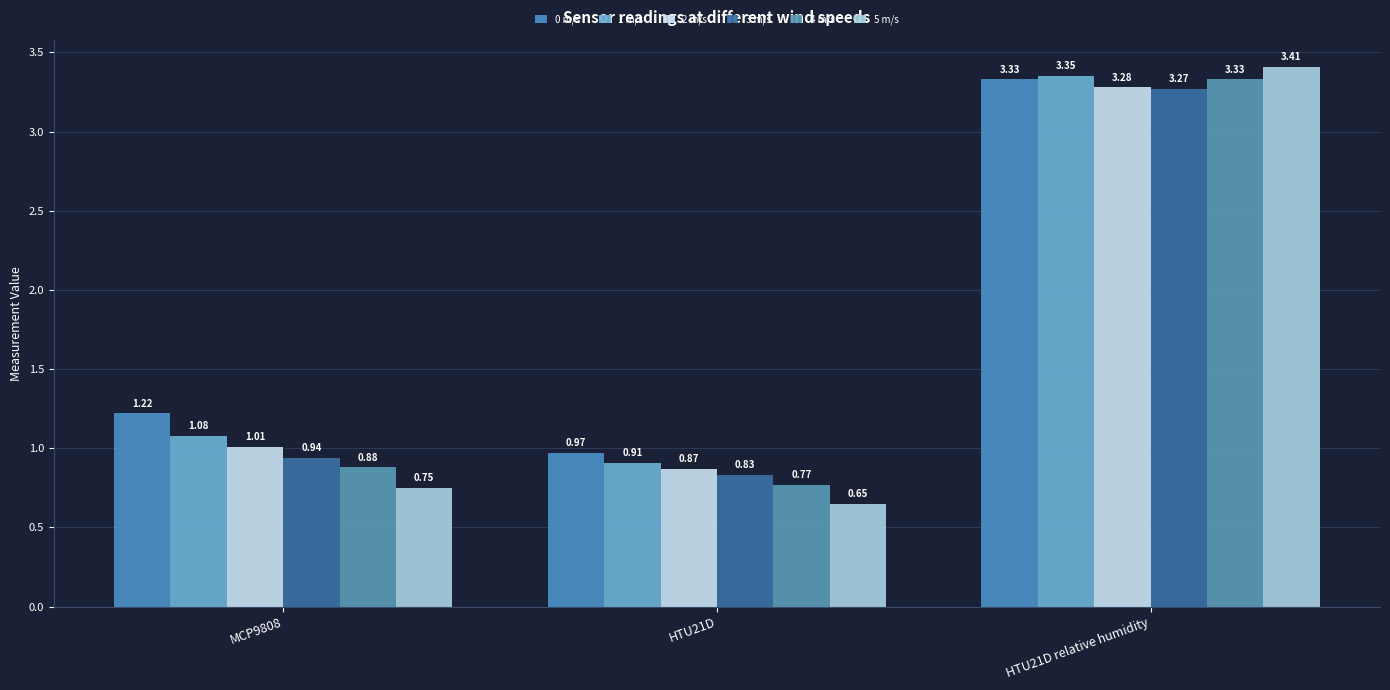

What is the label of the 3rd bar from the left?

HTU21D relative humidity